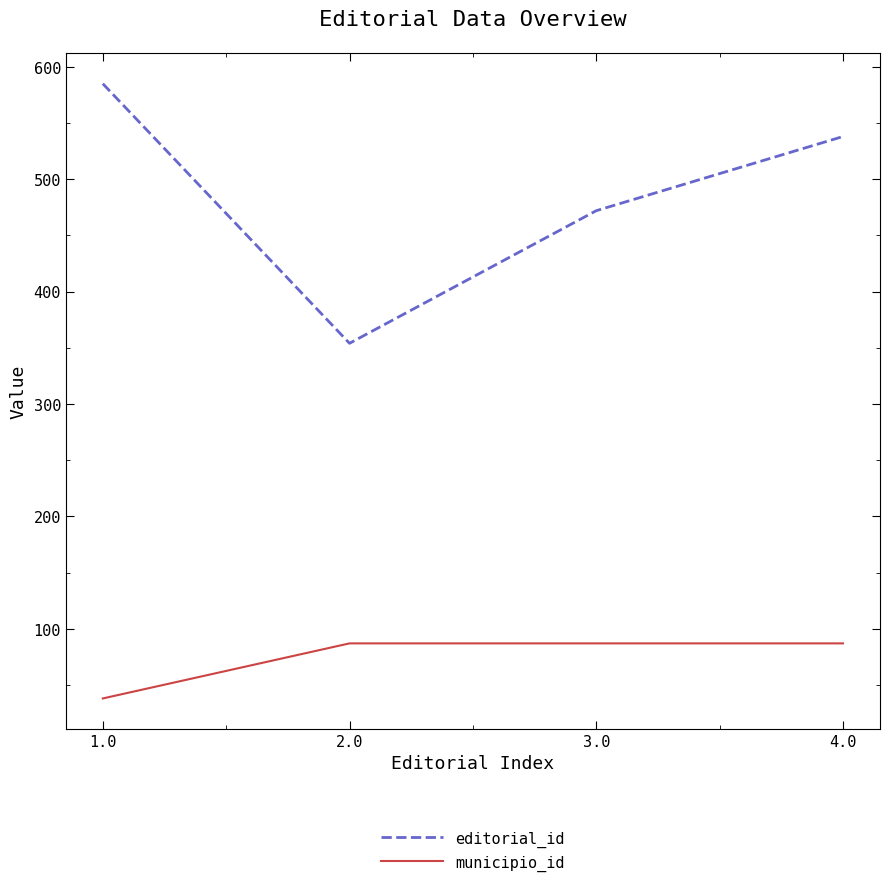

List the series in order of their peak value, lowest first.

municipio_id, editorial_id